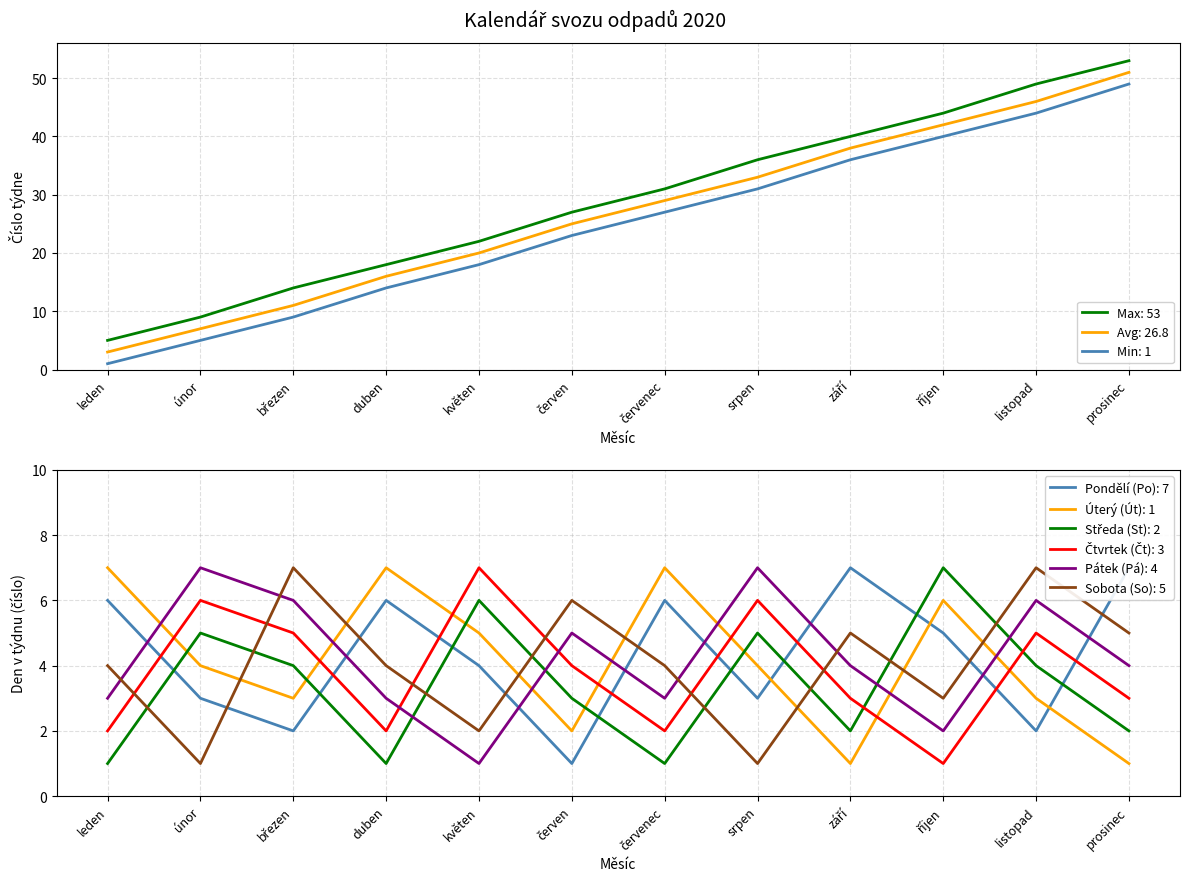

What position from the left is červen?

6